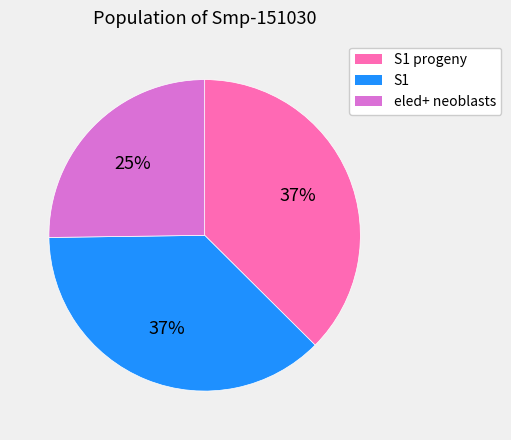

Count the number of slices in the pie.

3